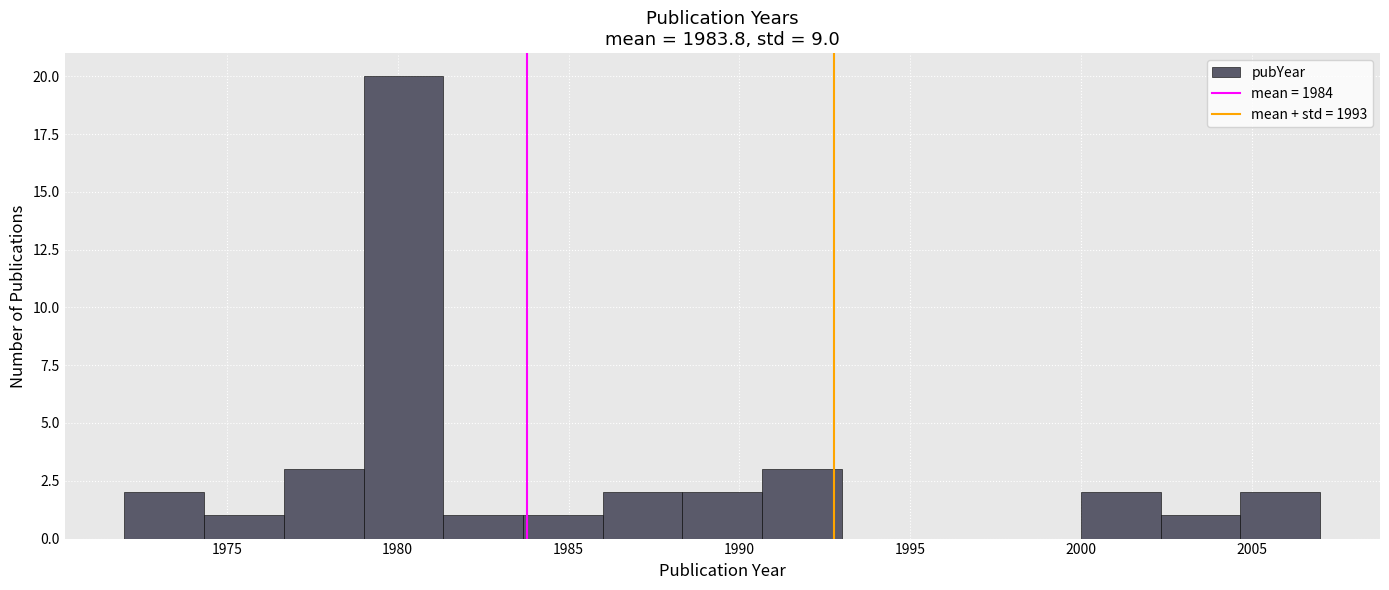

Reading left to right, list every bar in this chart as the range it spans on the x-axis followed by its height. Neither the bar edges nor the heights are printed on the chart, so give them approximately, as read against the axes.

1972.0 to 1974.5: 2
1974.5 to 1976.5: 1
1976.5 to 1979.0: 3
1979.0 to 1981.5: 20
1981.5 to 1983.5: 1
1983.5 to 1986.0: 1
1986.0 to 1988.5: 2
1988.5 to 1990.5: 2
1990.5 to 1993.0: 3
1993.0 to 1995.5: 0
1995.5 to 1997.5: 0
1997.5 to 2000.0: 0
2000.0 to 2002.5: 2
2002.5 to 2004.5: 1
2004.5 to 2007.0: 2